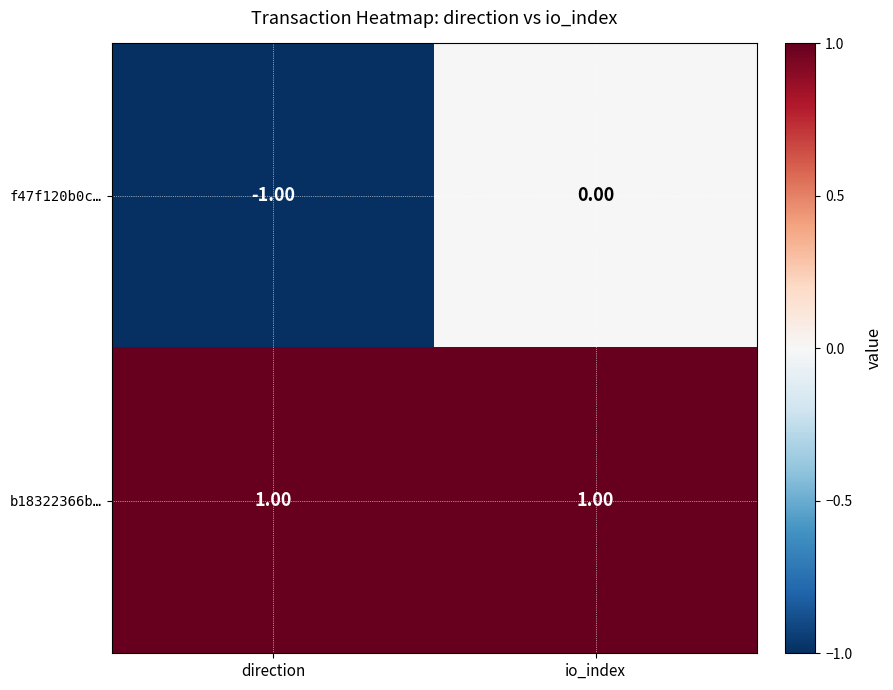

At how many categories does at least one series exceed 0?

2